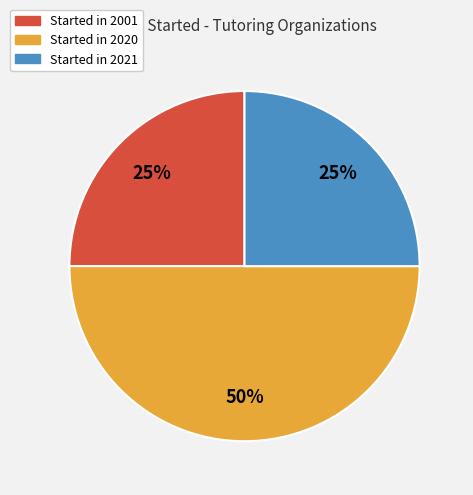

To the nearest percent, what is the average slice percentage?

33%